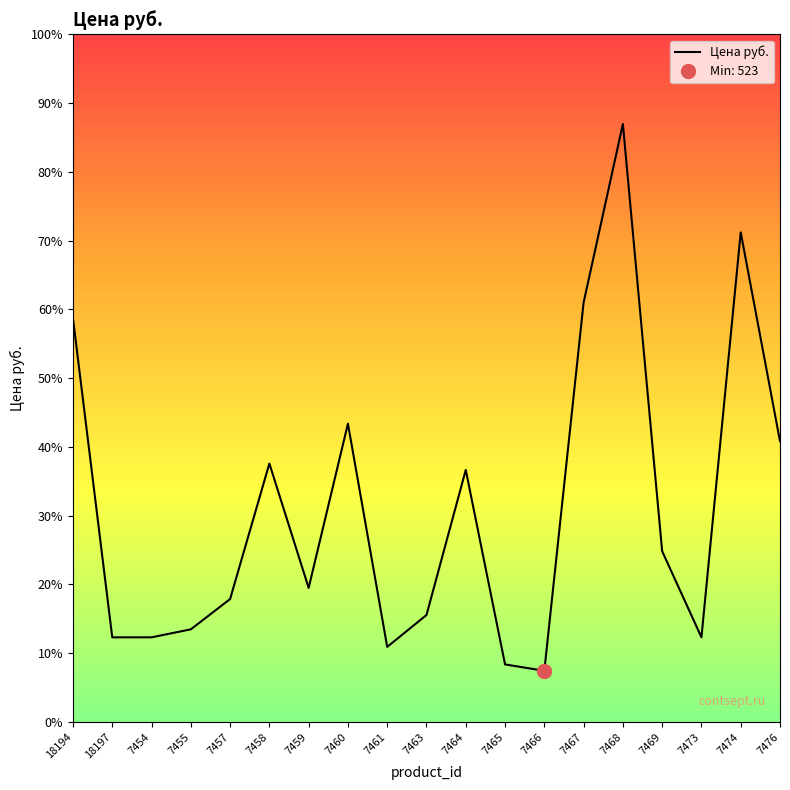

What is the label of the 11th point from the right?

7461